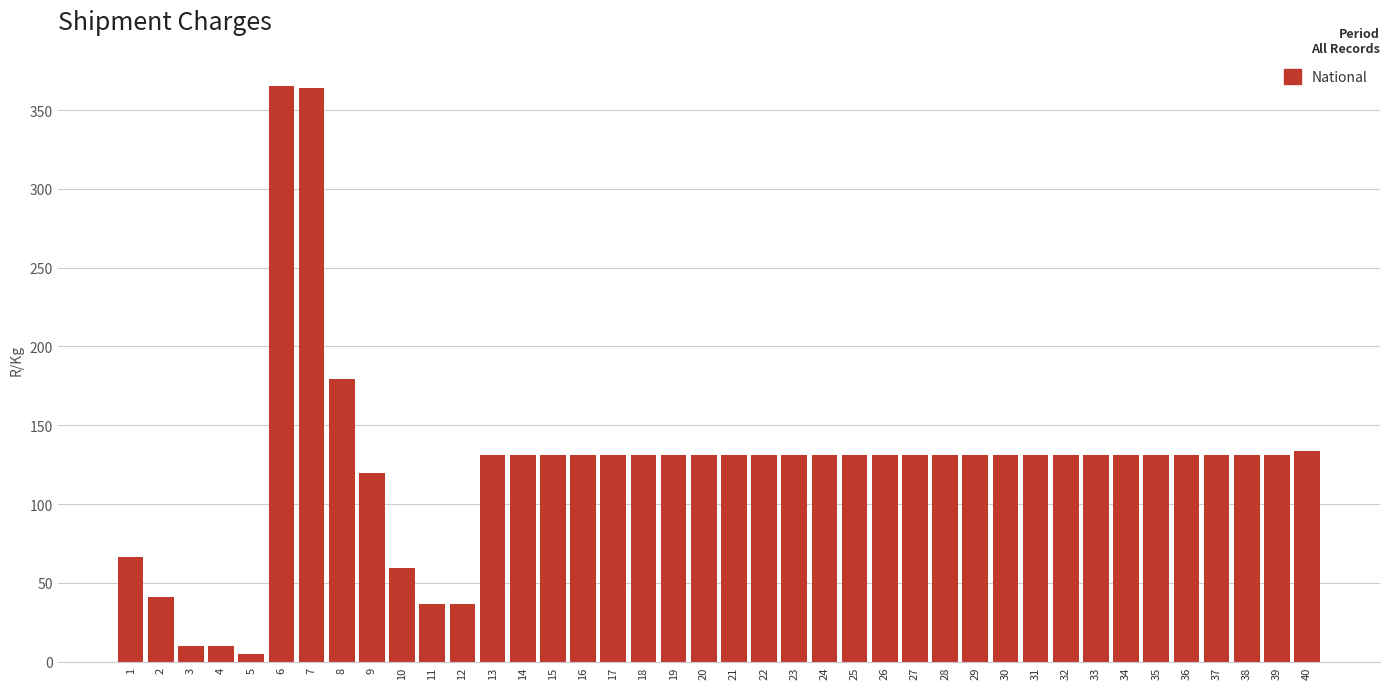

What is the maximum value shown in the chart?

365.6